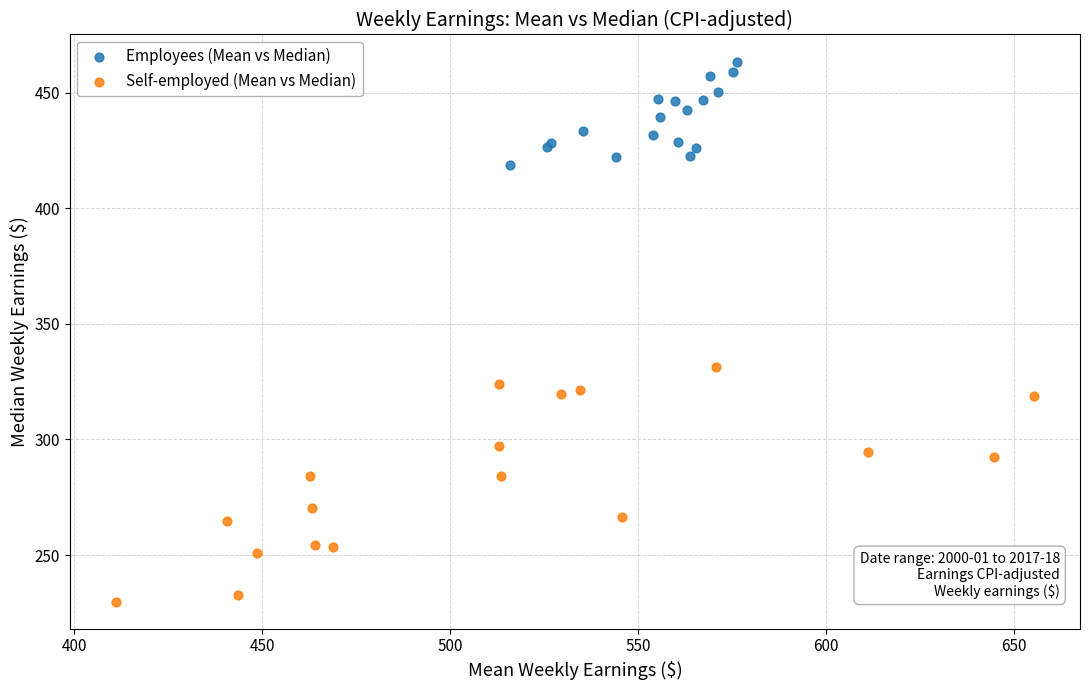

What are all the series names shown in the legend?

Employees (Mean vs Median), Self-employed (Mean vs Median)